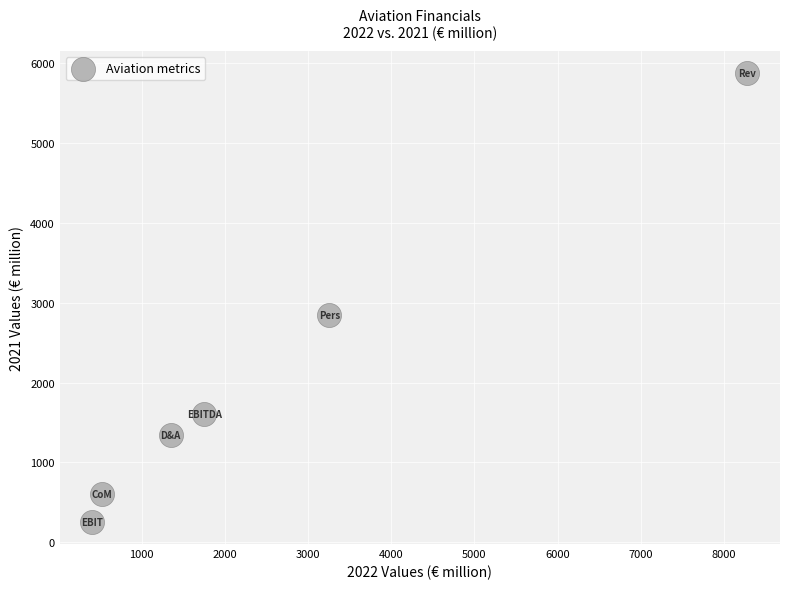

What Y value in the scatter plot is closest to 3066?

2844